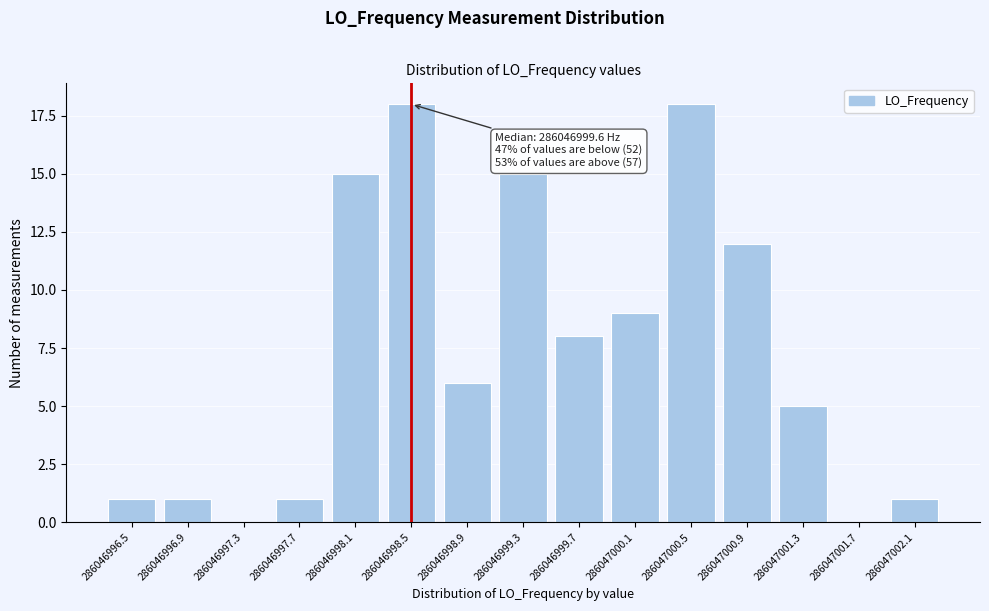

Reading right to left, transcribe all the data shown in this chart.

286047002.1=1	286047001.7=0	286047001.3=5	286047000.9=12	286047000.5=18	286047000.1=9	286046999.7=8	286046999.3=15	286046998.9=6	286046998.5=18	286046998.1=15	286046997.7=1	286046997.3=0	286046996.9=1	286046996.5=1